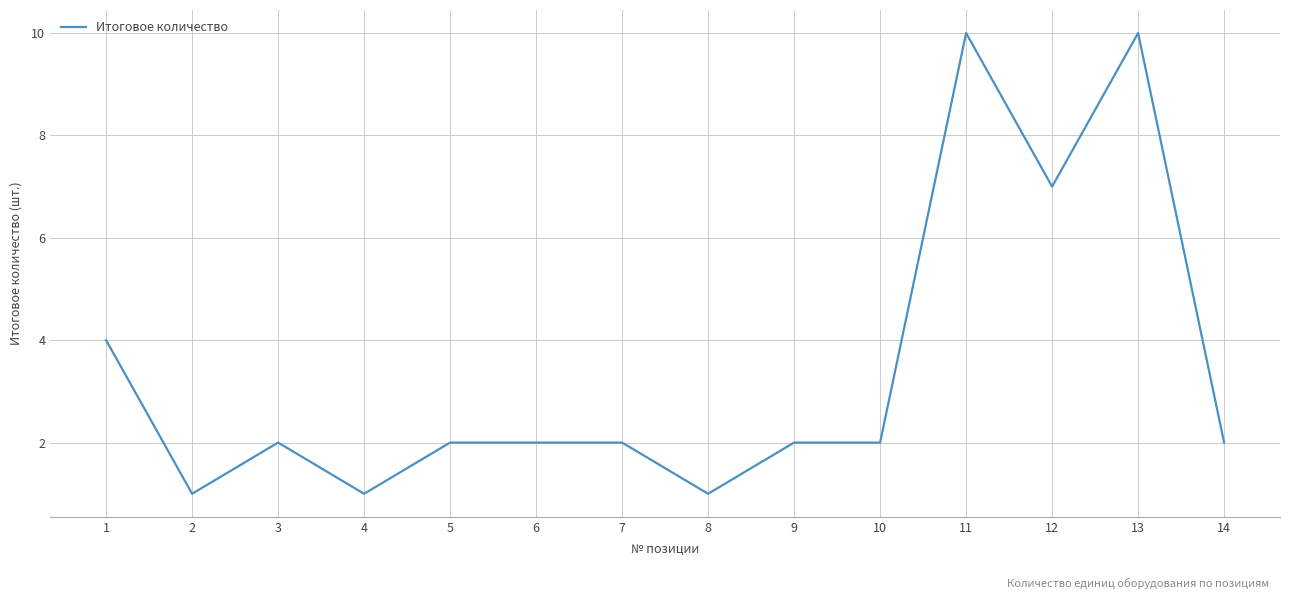

Between 6 and 13, which is larger?

13